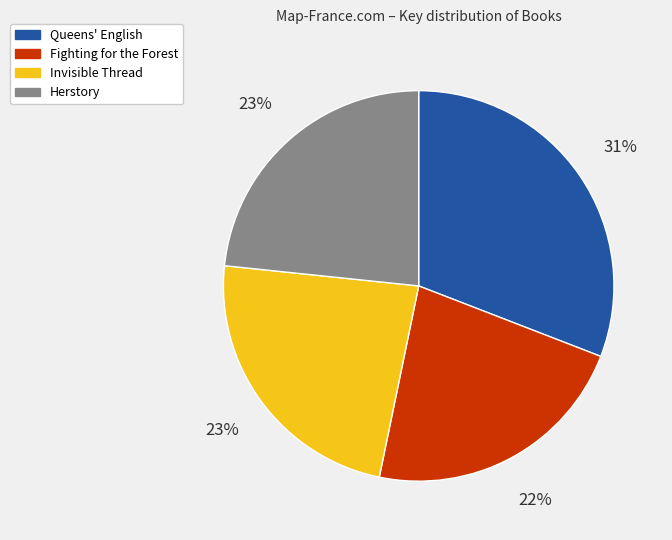

To the nearest percent, what percentage of the pie is Queens' English?

31%